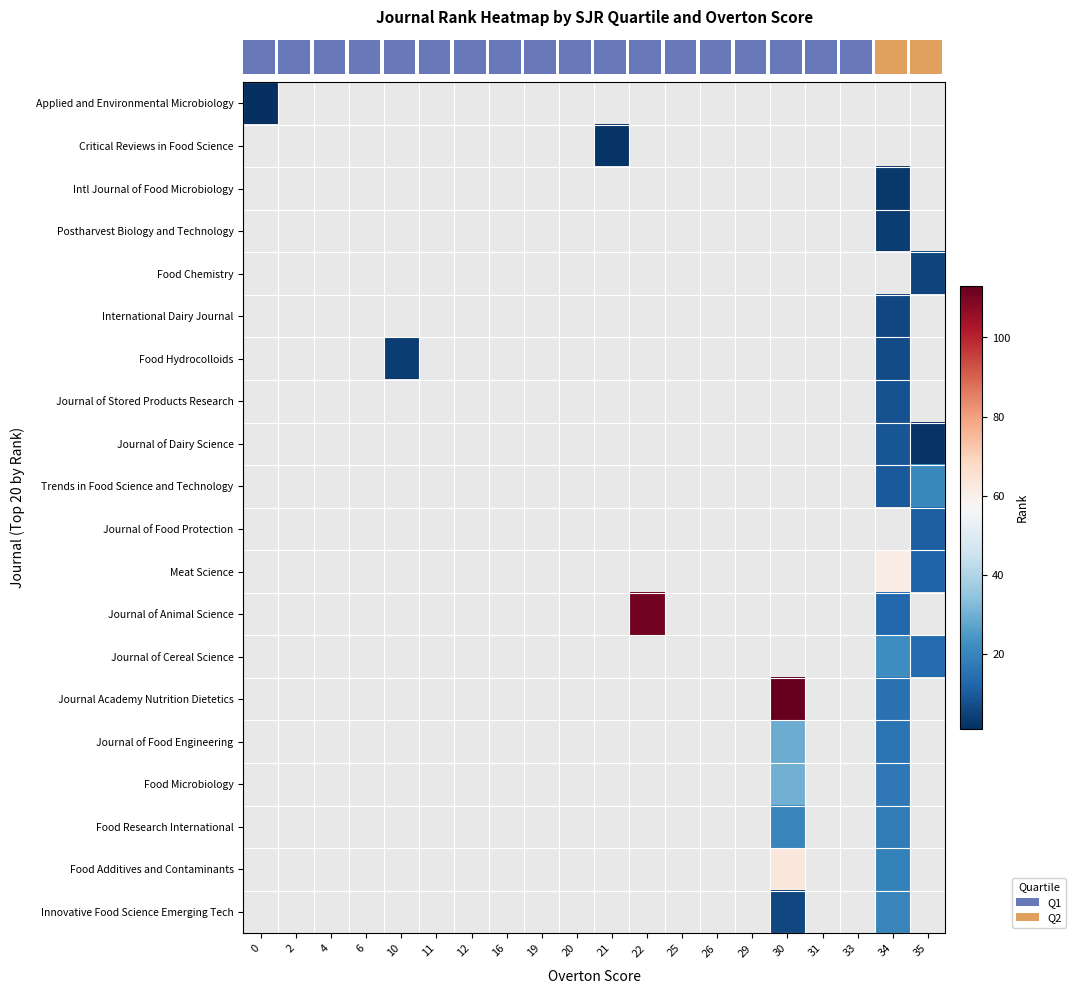

Which label corresponds to the largest value in the chart?

30